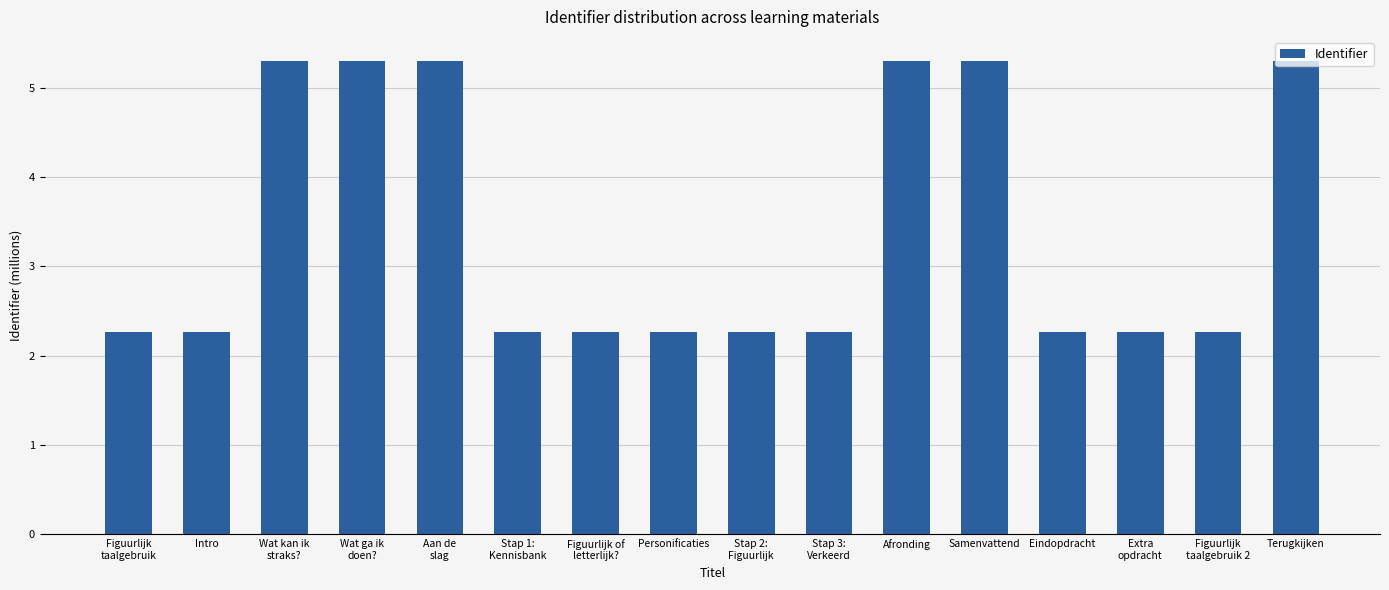

Reading left to right, what are all the values shown in this chart?

Figuurlijk
taalgebruik=2.3	Intro=2.3	Wat kan ik
straks?=5.3	Wat ga ik
doen?=5.3	Aan de
slag=5.3	Stap 1:
Kennisbank=2.3	Figuurlijk of
letterlijk?=2.3	Personificaties=2.3	Stap 2:
Figuurlijk=2.3	Stap 3:
Verkeerd=2.3	Afronding=5.3	Samenvattend=5.3	Eindopdracht=2.3	Extra
opdracht=2.3	Figuurlijk
taalgebruik 2=2.3	Terugkijken=5.3